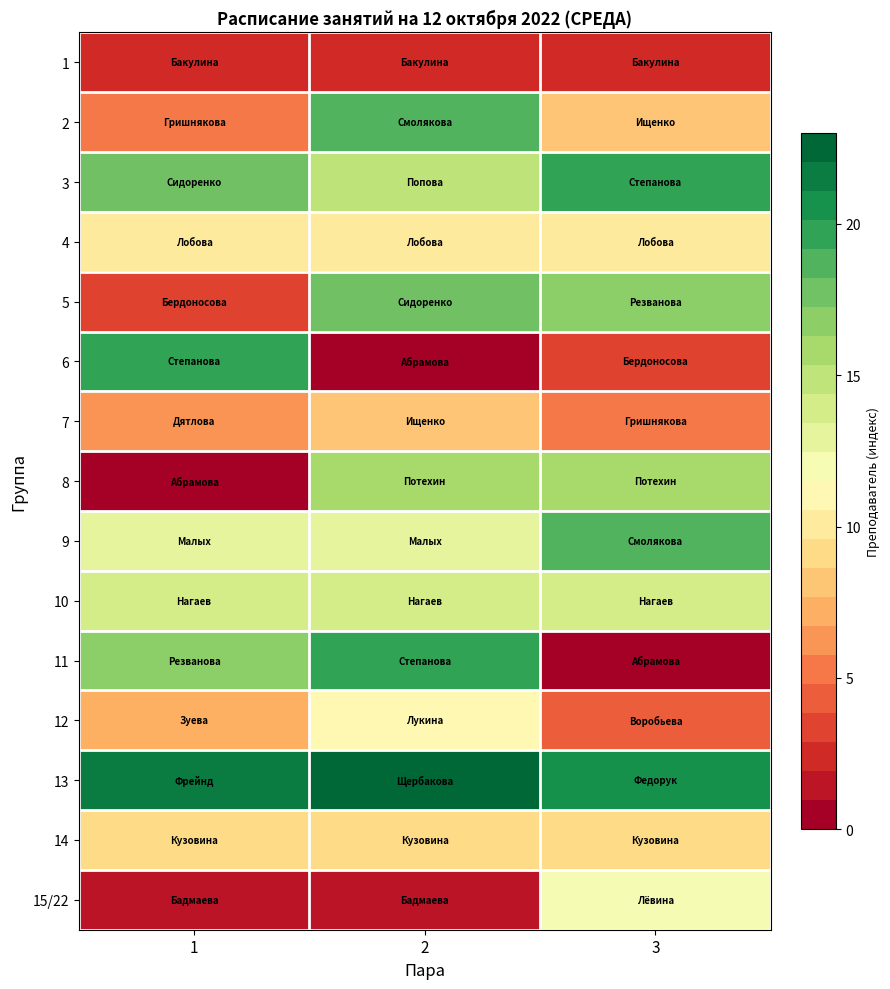

At which category is the sum across all series the highest?

2